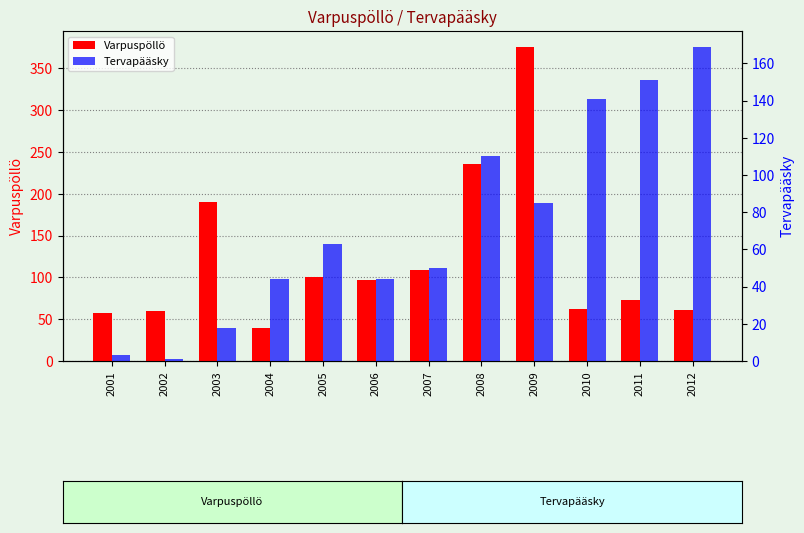

What is the sum of the Tervapääsky values at 2005 and 2003?

81